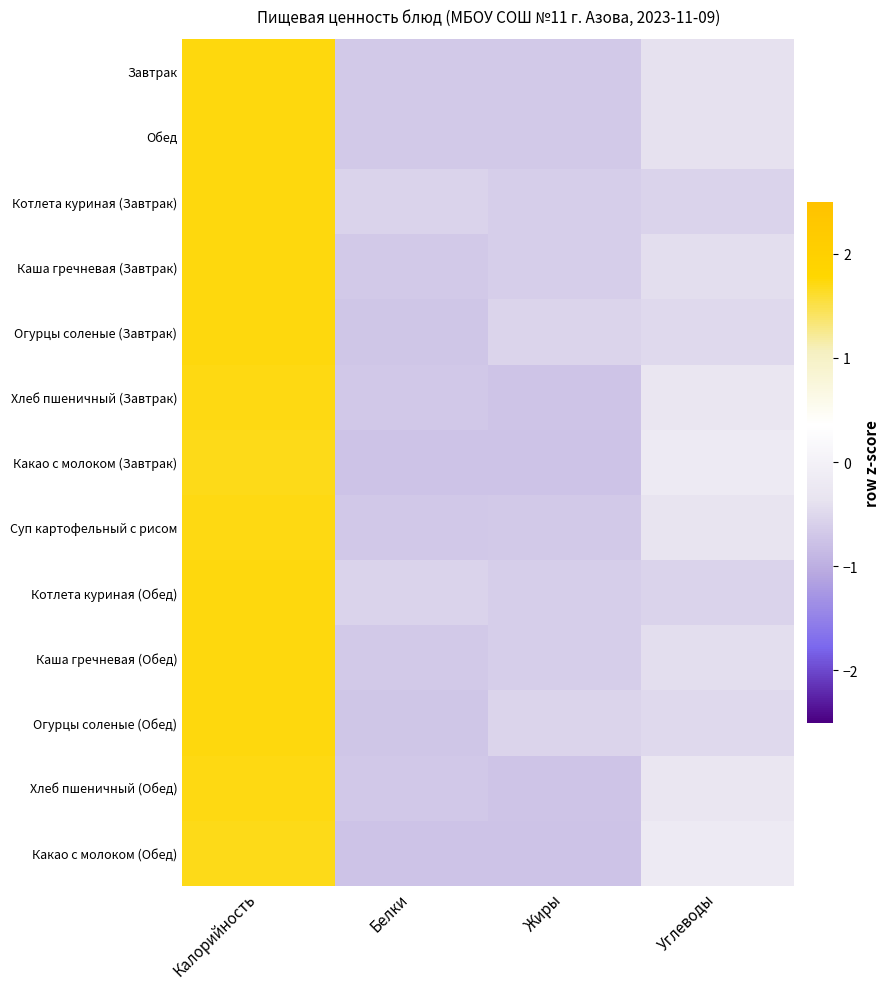

Which series has the widest spread of values?

Хлеб пшеничный (Завтрак)